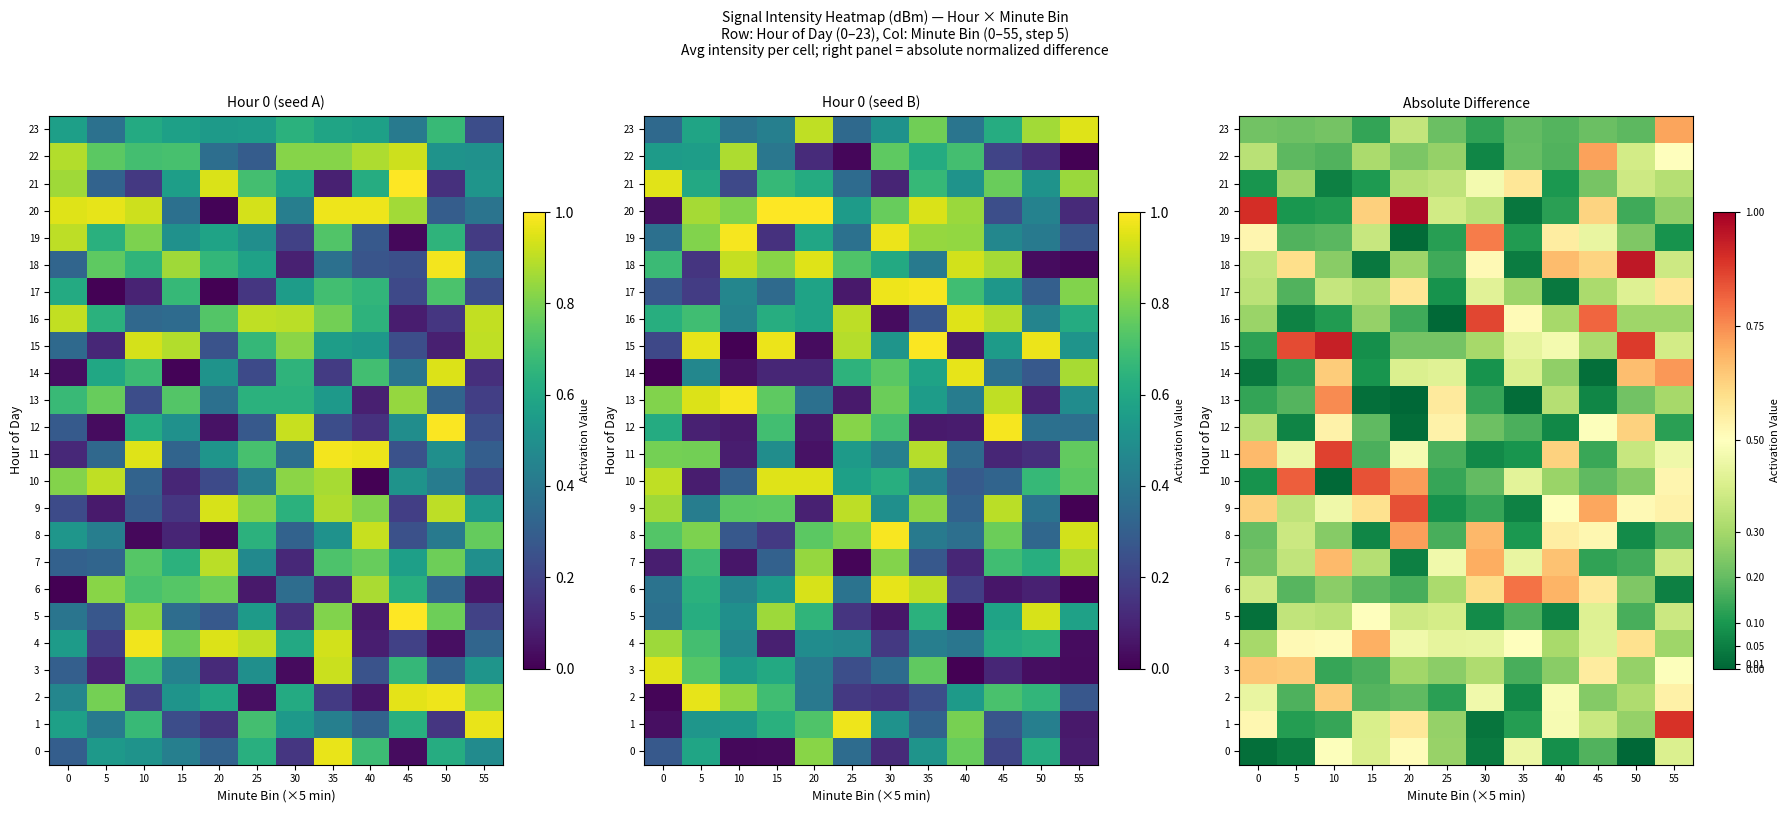

List the labels in order of 23 value, smallest first.

30, 15, 40, 50, 35, 45, 25, 5, 0, 10, 20, 55